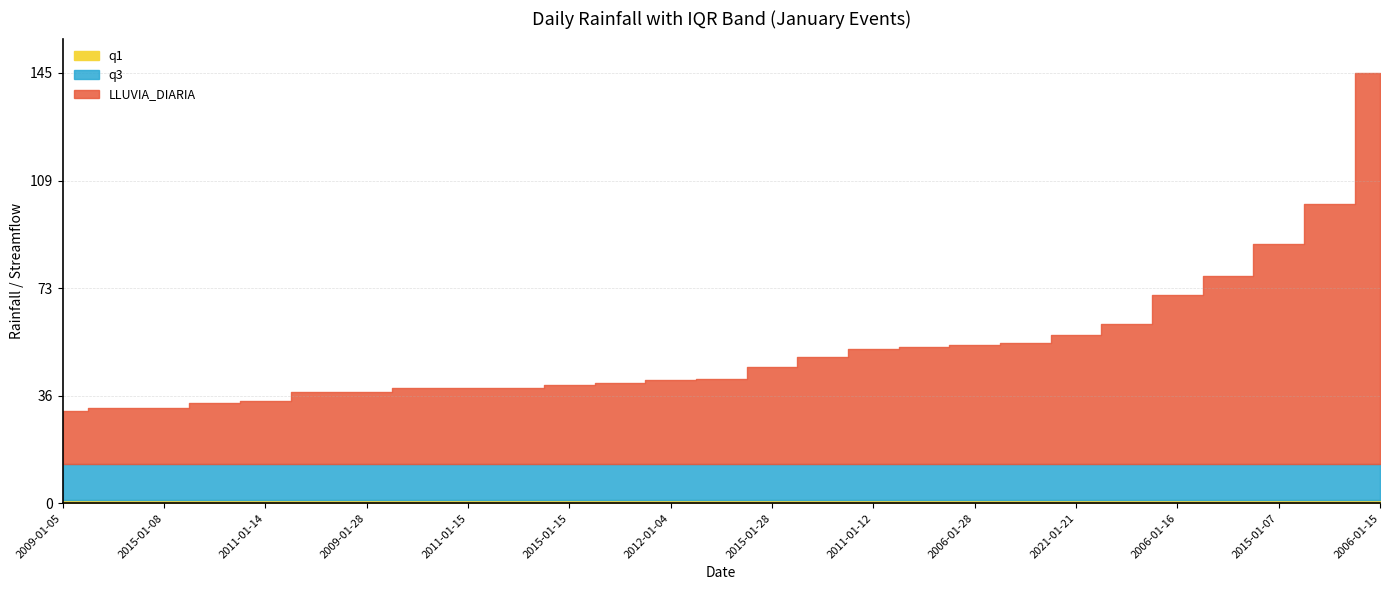

Reading left to right, list all the values displayed in this chart.

LLUVIA_DIARIA: 31.2	32.1	32.1	33.8	34.4	37.6	37.7	38.8	38.8	38.9	40.0	40.5	41.6	42.0	46.1	49.5	52.1	52.9	53.6	54.0	56.8	60.5	70.3	76.8	87.5	101.2	145.4
q1: 1.1	1.1	1.1	1.1	1.1	1.1	1.1	1.1	1.1	1.1	1.1	1.1	1.1	1.1	1.1	1.1	1.1	1.1	1.1	1.1	1.1	1.1	1.1	1.1	1.1	1.1	1.1
q3: 13.1	13.1	13.1	13.1	13.1	13.1	13.1	13.1	13.1	13.1	13.1	13.1	13.1	13.1	13.1	13.1	13.1	13.1	13.1	13.1	13.1	13.1	13.1	13.1	13.1	13.1	13.1